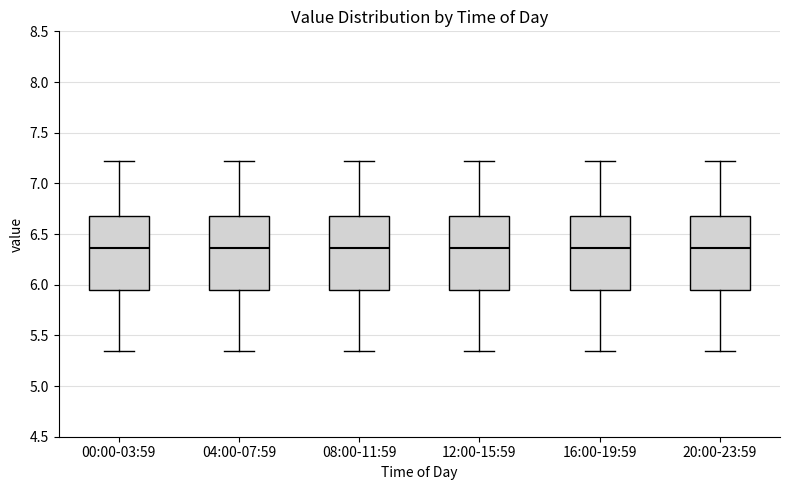

Reading left to right, transcribe this box plot: for each box, give where its median line is, the range the box spans, and where its two whiskers end, as read against the y-axis. The values are not printed on the chart, so give them approximately, as read against the axis.

00:00-03:59: median 6.35, box 5.95 to 6.70, whiskers 5.35 to 7.20
04:00-07:59: median 6.35, box 5.95 to 6.70, whiskers 5.35 to 7.20
08:00-11:59: median 6.35, box 5.95 to 6.70, whiskers 5.35 to 7.20
12:00-15:59: median 6.35, box 5.95 to 6.70, whiskers 5.35 to 7.20
16:00-19:59: median 6.35, box 5.95 to 6.70, whiskers 5.35 to 7.20
20:00-23:59: median 6.35, box 5.95 to 6.70, whiskers 5.35 to 7.20